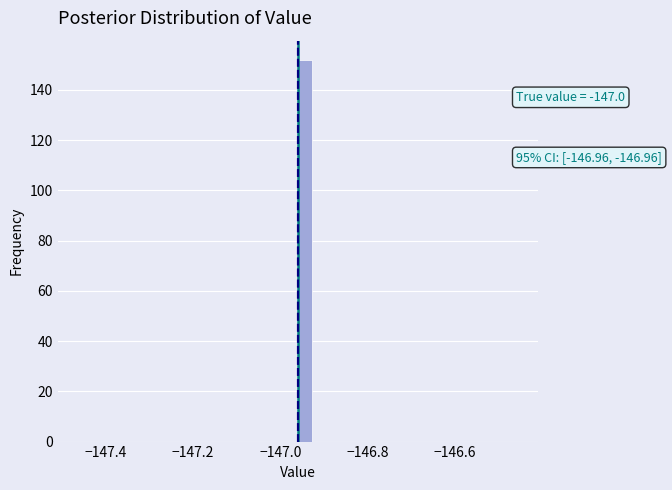

Around what value on the x-axis is the tallest bar? Give the approximate position of its centre, as read against the axis.

-146.94